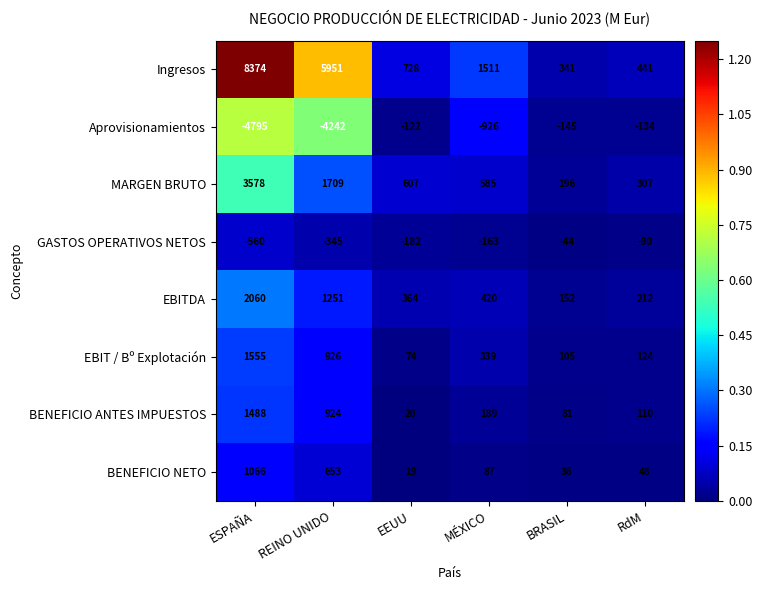

True or false: Ingresos has a value of 511 at BRASIL.

False